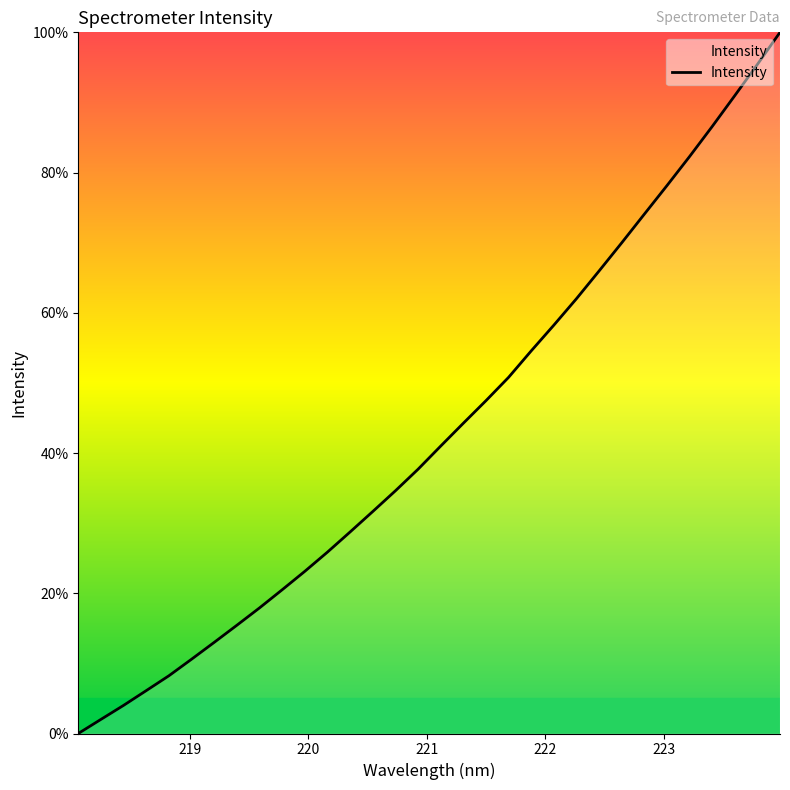

Count the number of values greater than 40.

16